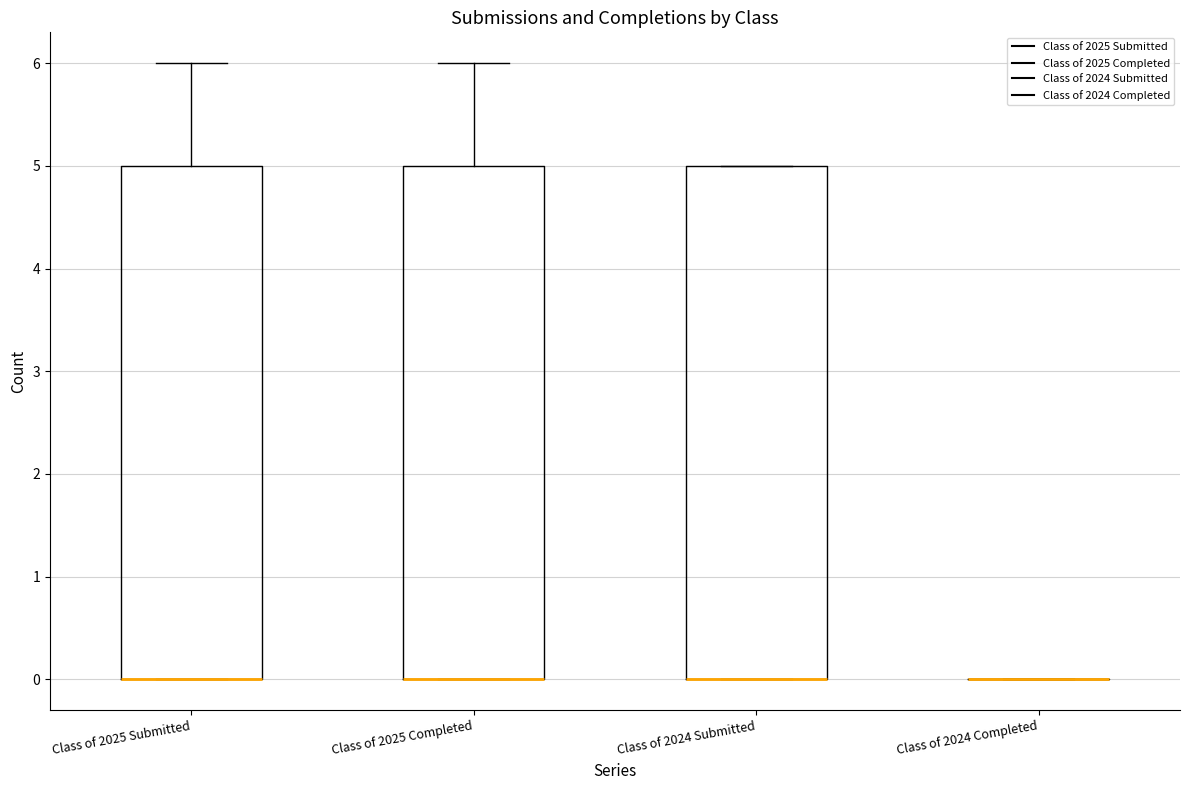

Reading left to right, read every box against the y-axis: the position of its median line, the range the box covers, and the ends of its whiskers. The values are not printed on the chart, so give them approximately, as read against the axis.

Class of 2025 Submitted: median 0 (drawn on the box's lower edge), box 0 to 5, whiskers 0 to 6
Class of 2025 Completed: median 0 (drawn on the box's lower edge), box 0 to 5, whiskers 0 to 6
Class of 2024 Submitted: median 0 (drawn on the box's lower edge), box 0 to 5, whiskers 0 to 5
Class of 2024 Completed: box collapsed to a line at 0, whiskers 0 to 0